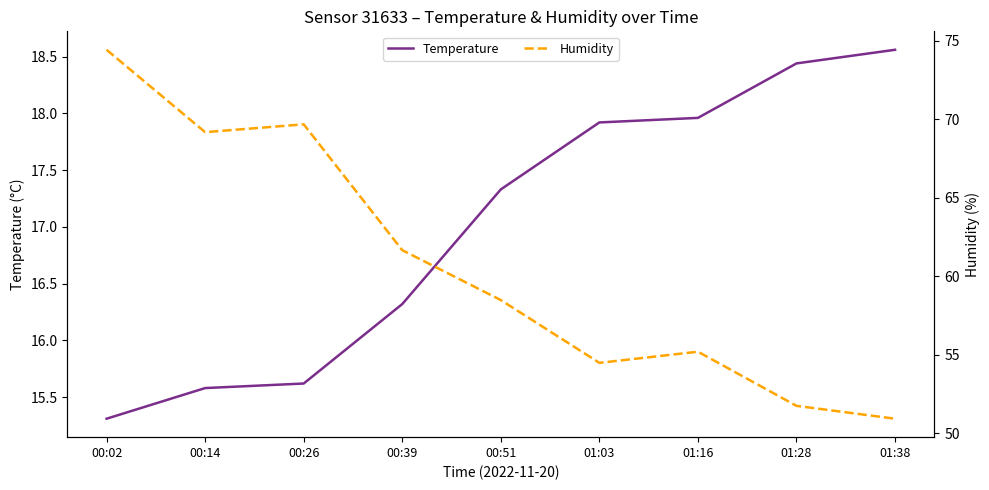

At which label does humidity reach its peak?

00:02